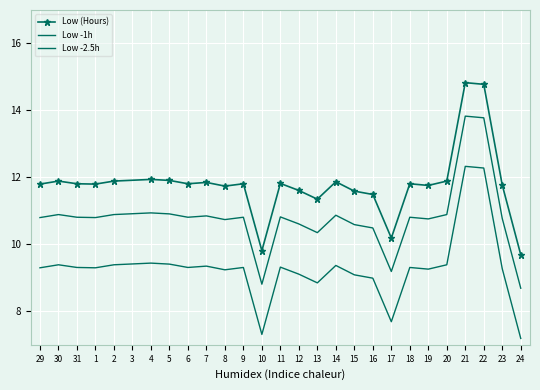

What is the smallest value displayed?

7.2